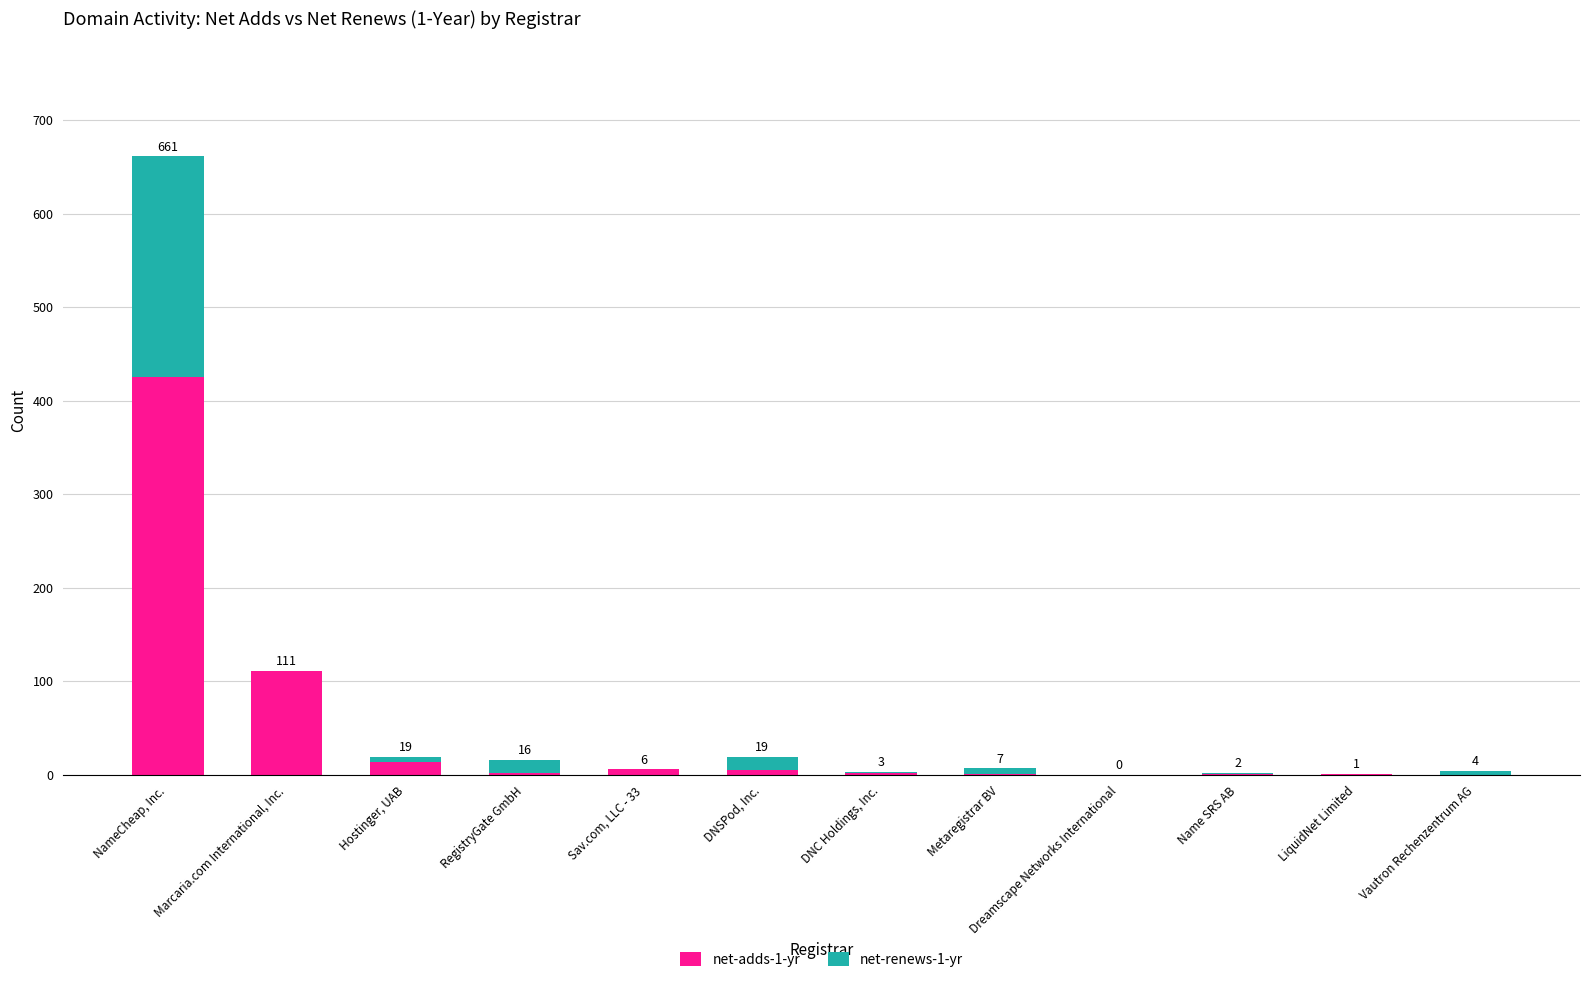

What is the maximum value for net-adds-1-yr?

425